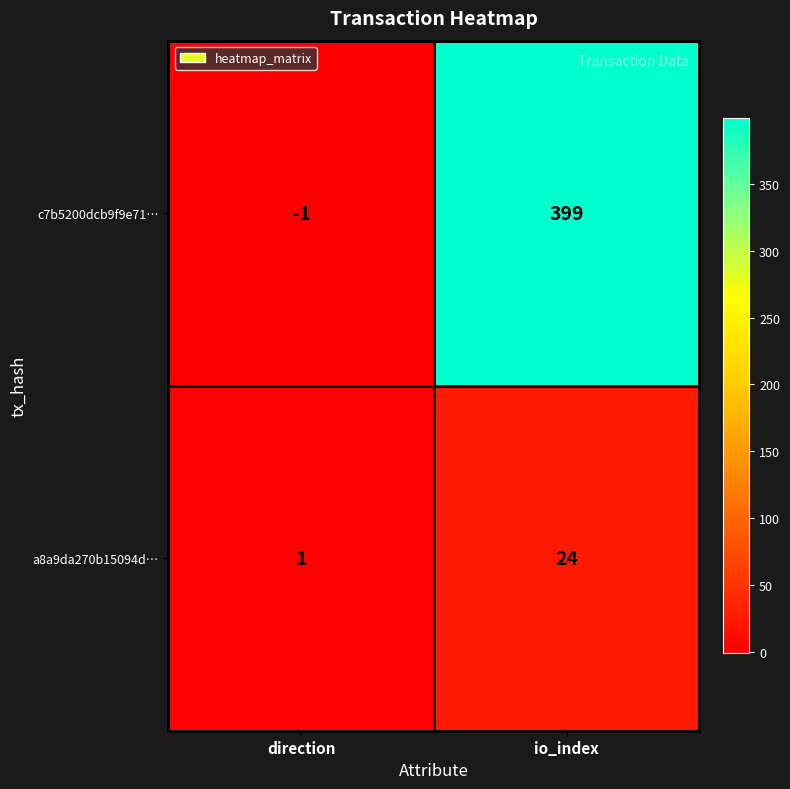

What is the sum of the a8a9da270b15094d… values at direction and io_index?

25